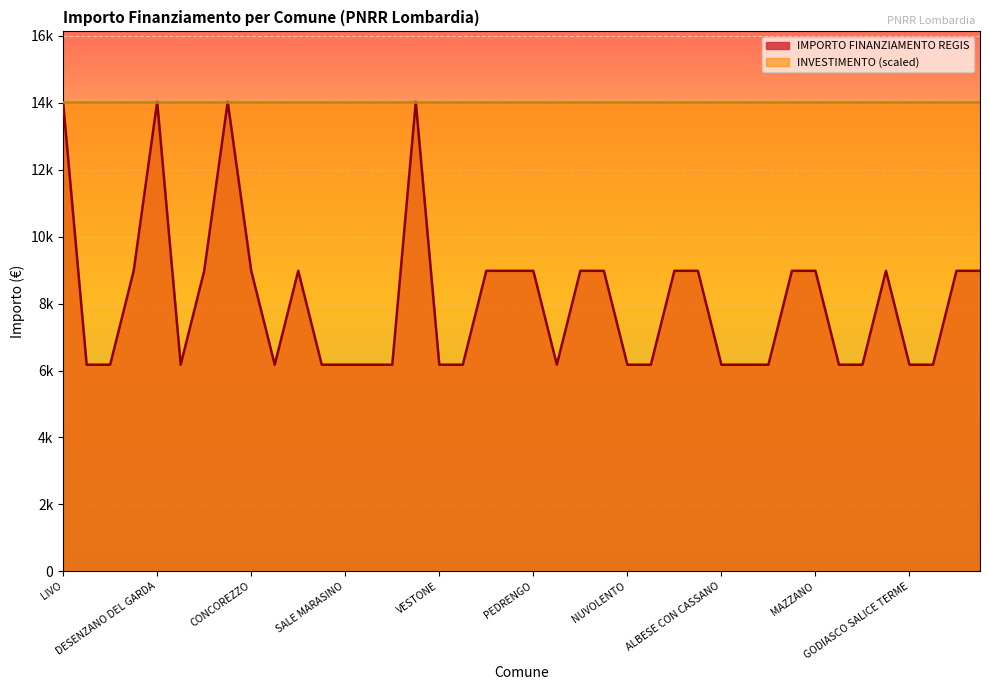

Does the chart display data point markers on the line(s)?

No